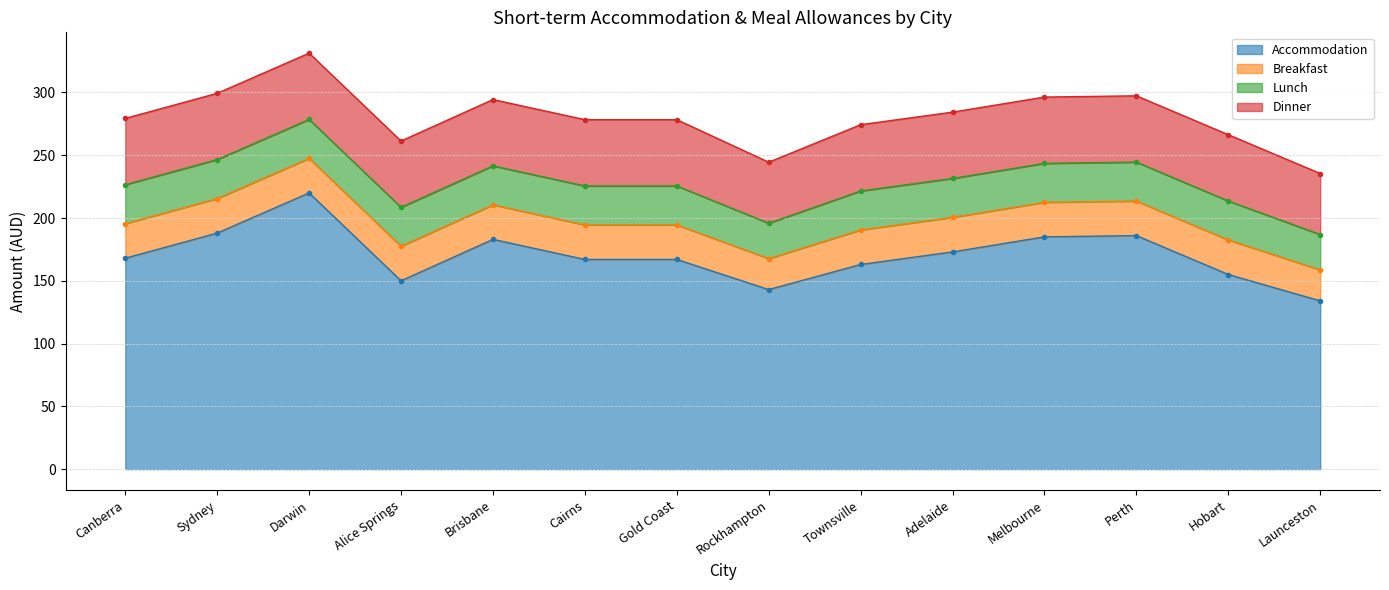

At which label does Breakfast reach its peak?

Canberra